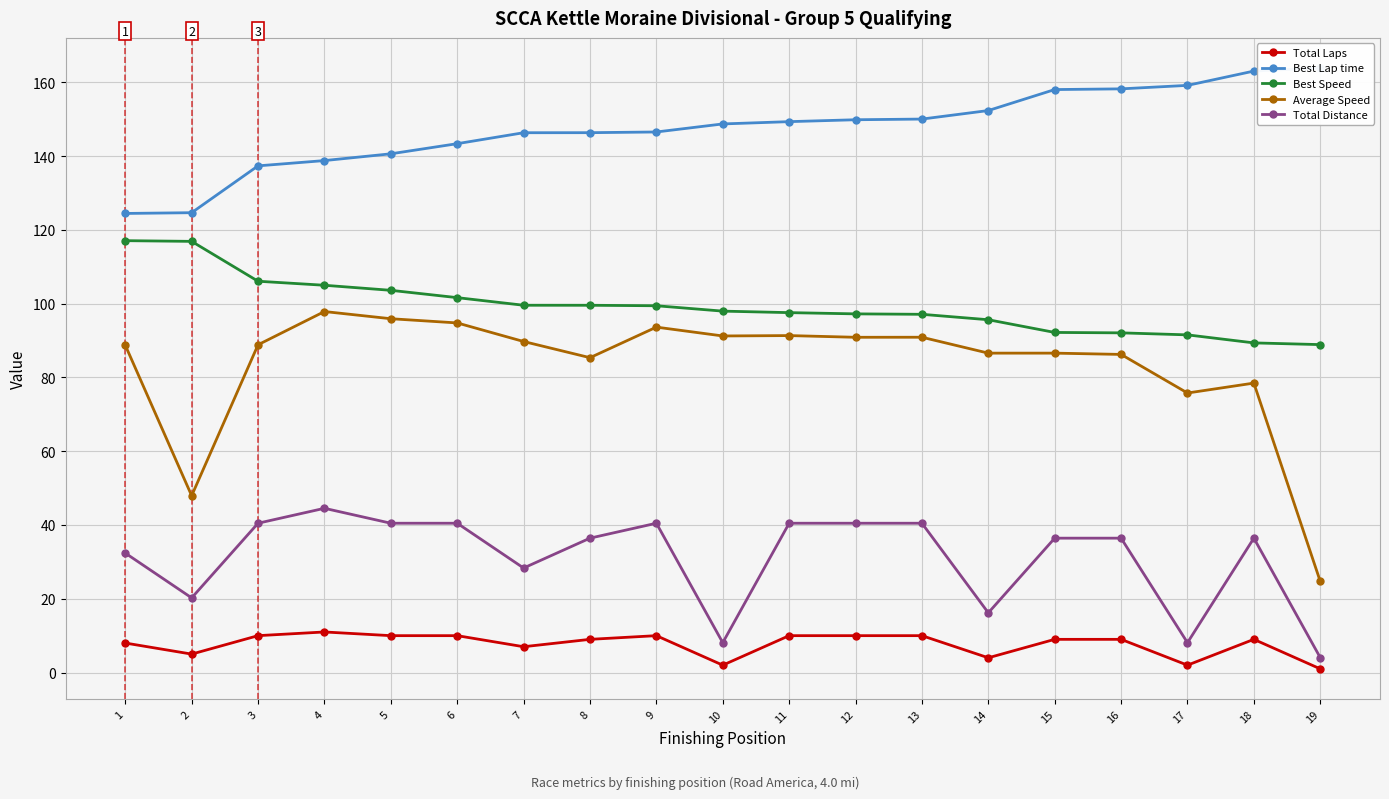

The value of Total Laps at 1 is 8.0. True or false?

True